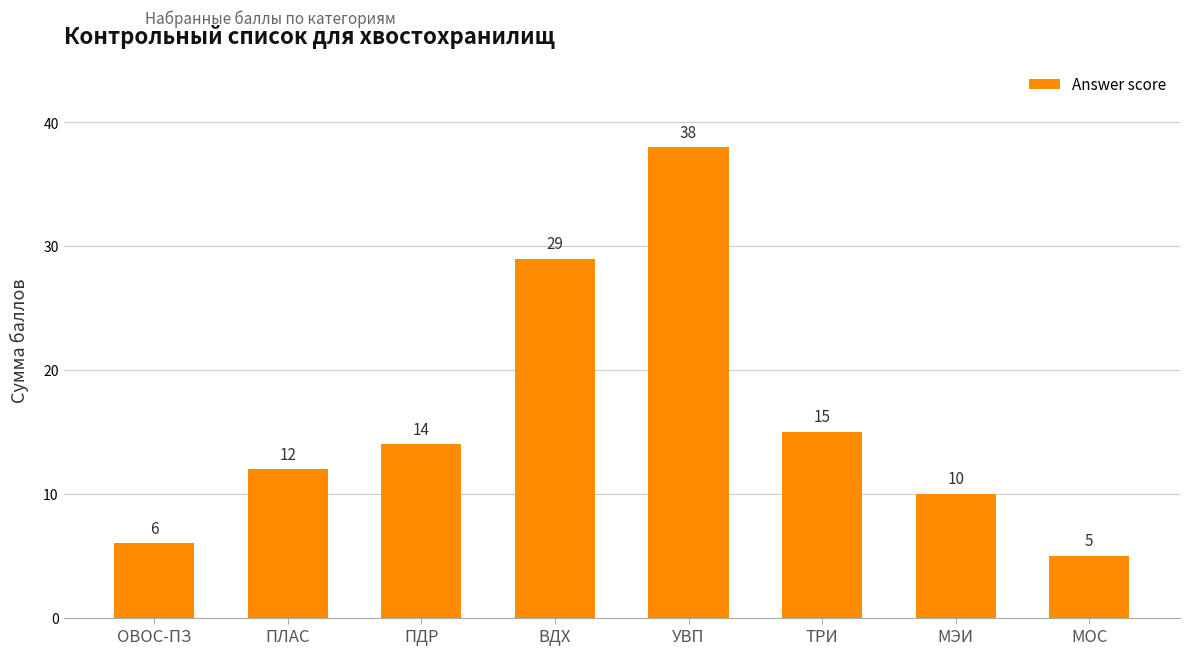

The chart shows a value of 8 at ПДР. True or false?

False